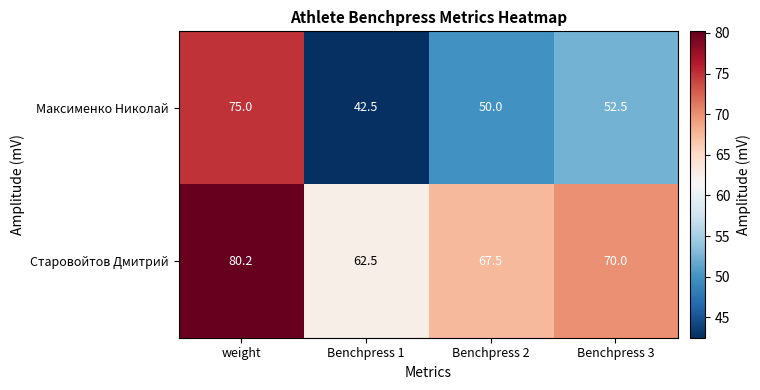

Rank the series at weight from lowest to highest value.

Максименко Николай, Старовойтов Дмитрий